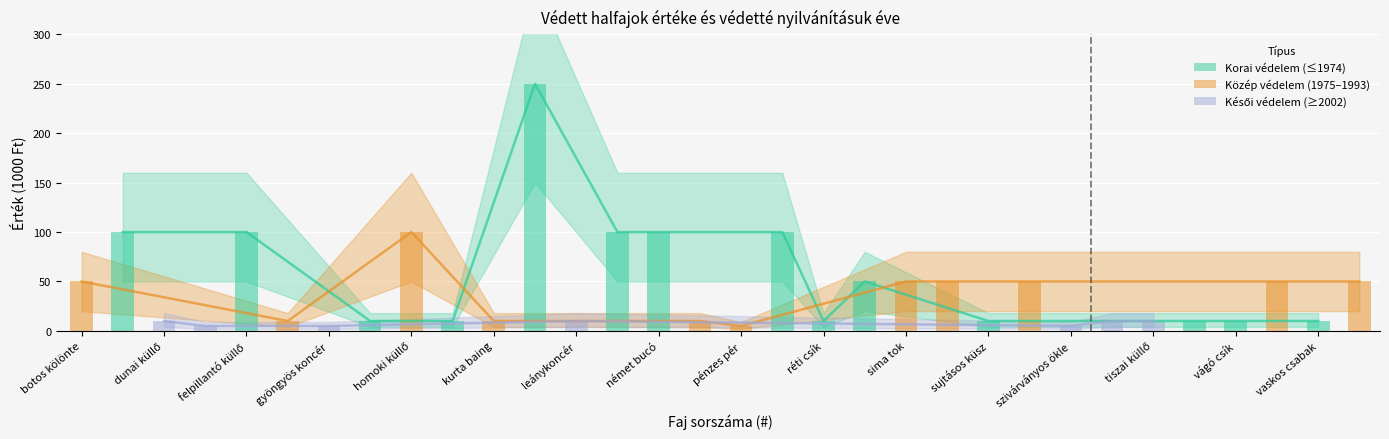

How many categories are shown in the chart?

32